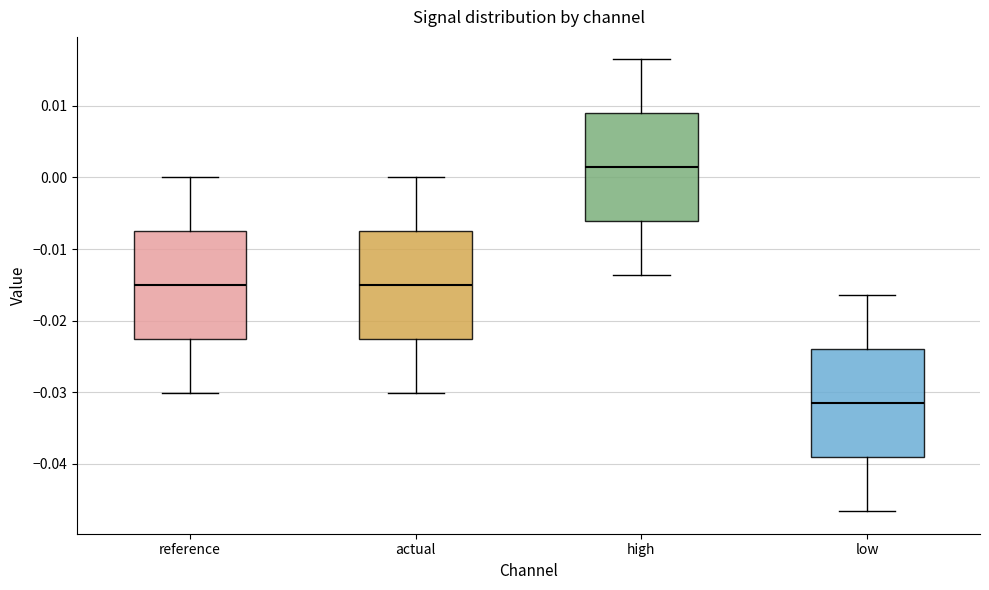

Reading left to right, transcribe this box plot: for each box, give where its median line is, the range the box spans, and where its two whiskers end, as read against the y-axis. The values are not printed on the chart, so give them approximately, as read against the axis.

reference: median -0.015, box -0.023 to -0.008, whiskers -0.030 to 0.000
actual: median -0.015, box -0.023 to -0.008, whiskers -0.030 to 0.000
high: median 0.001, box -0.006 to 0.009, whiskers -0.014 to 0.016
low: median -0.032, box -0.039 to -0.024, whiskers -0.047 to -0.016